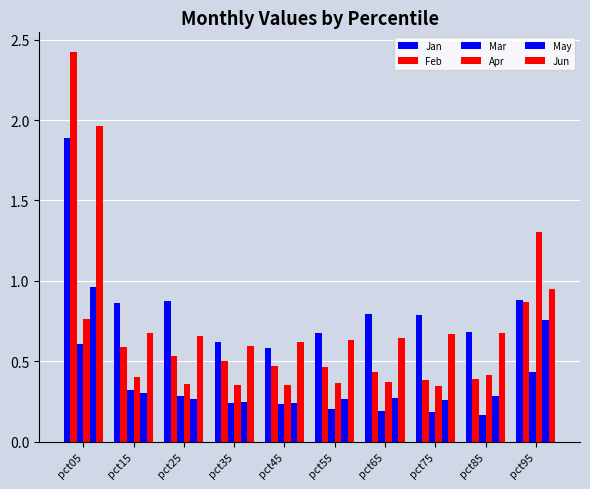

Between pct35 and pct55, which series saw the biggest shift?

Jan